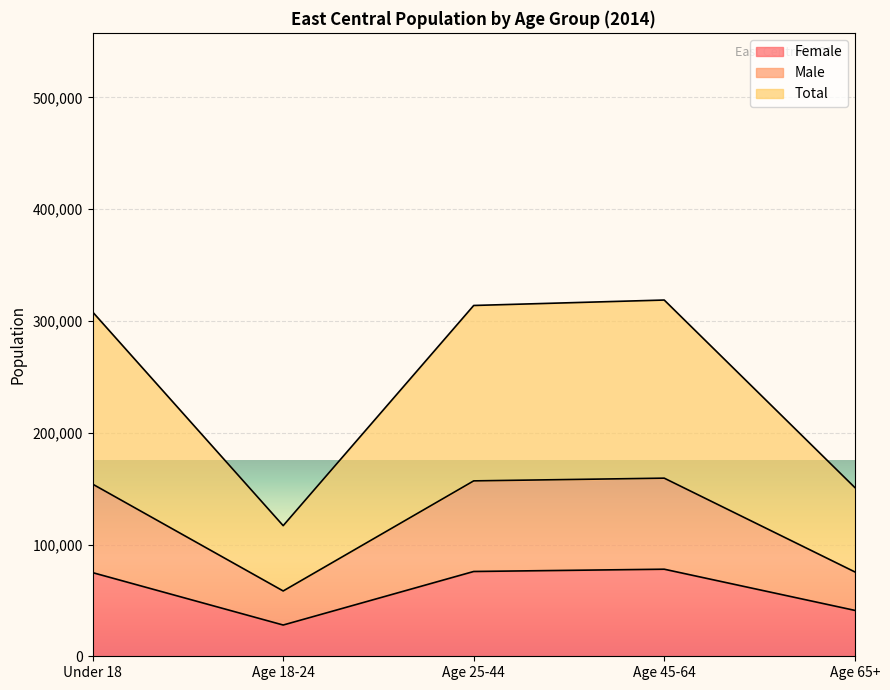

Does the chart display data point markers on the line(s)?

No